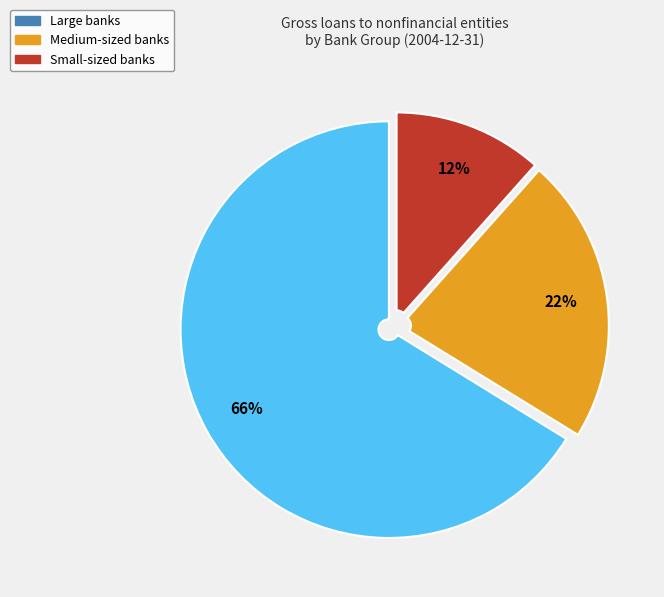

What is the largest slice in the pie chart?

Large banks